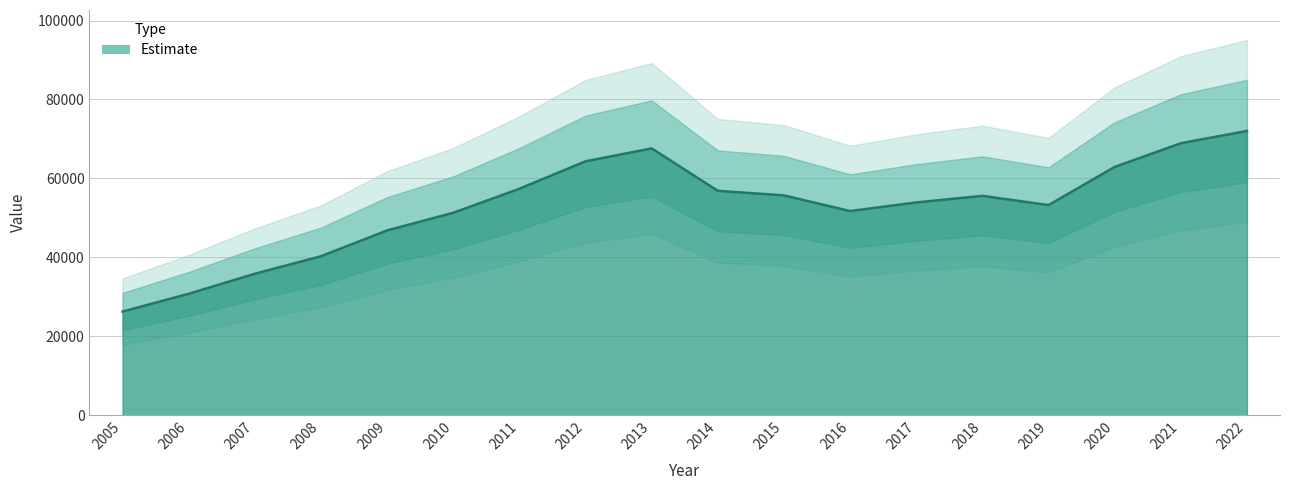

List the labels in order of value, smallest first.

2005, 2006, 2007, 2008, 2009, 2010, 2016, 2019, 2017, 2018, 2015, 2014, 2011, 2020, 2012, 2013, 2021, 2022